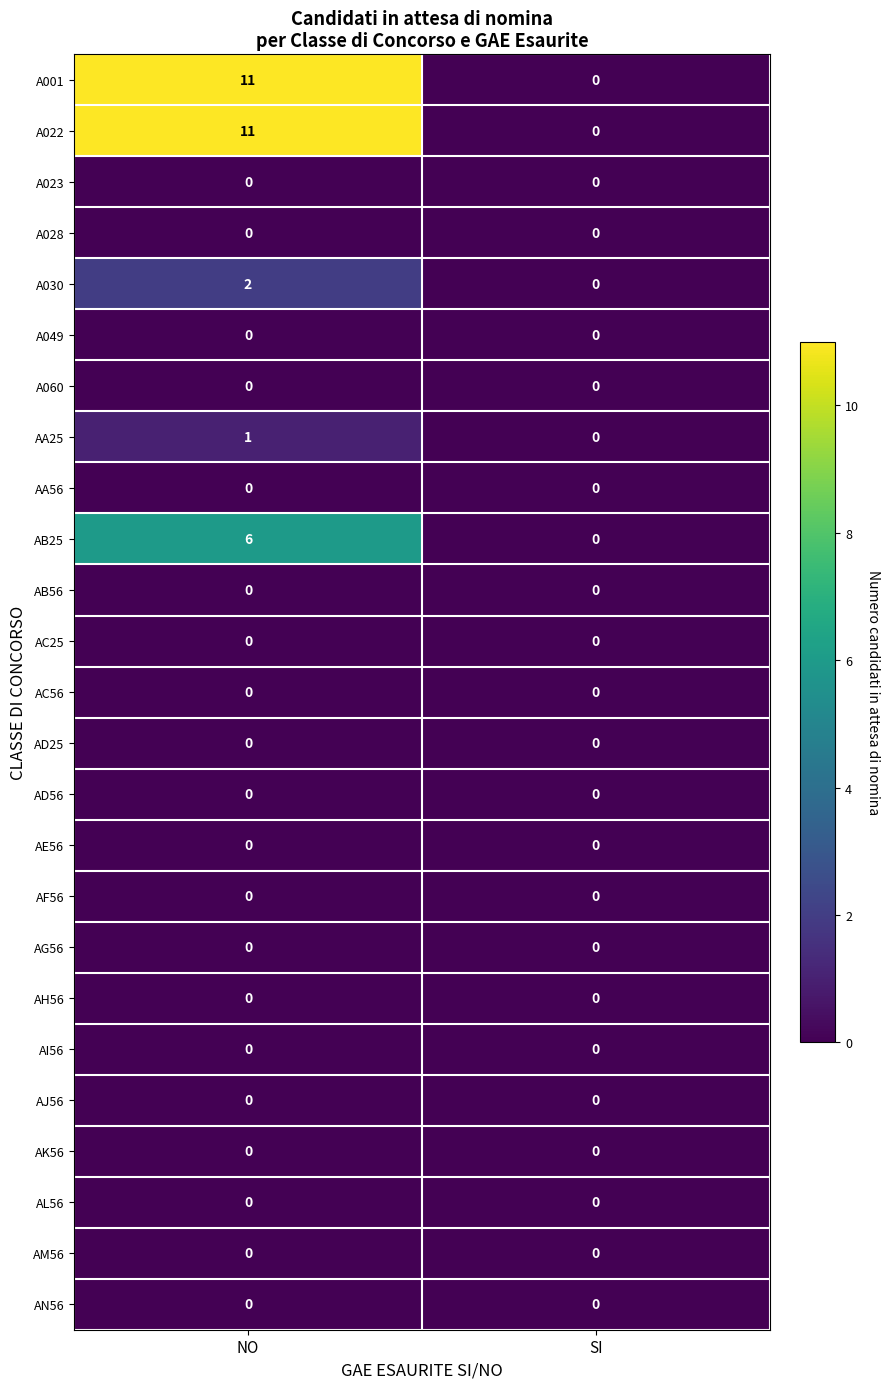

What is the greatest value displayed?

11